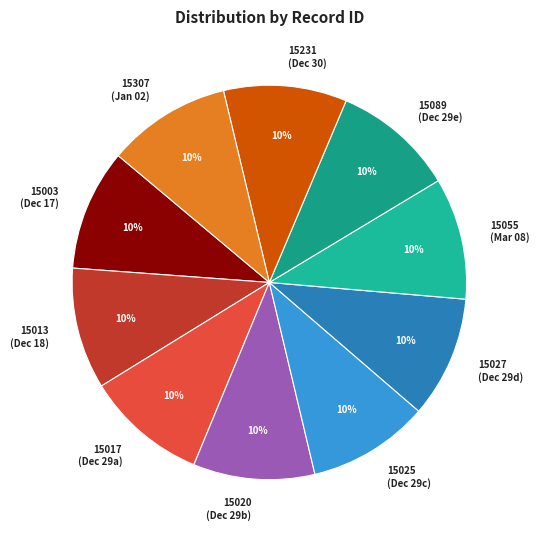

What is the ratio of the value at 15017 (Dec 29a) to the value at 15025 (Dec 29c)?

1.0